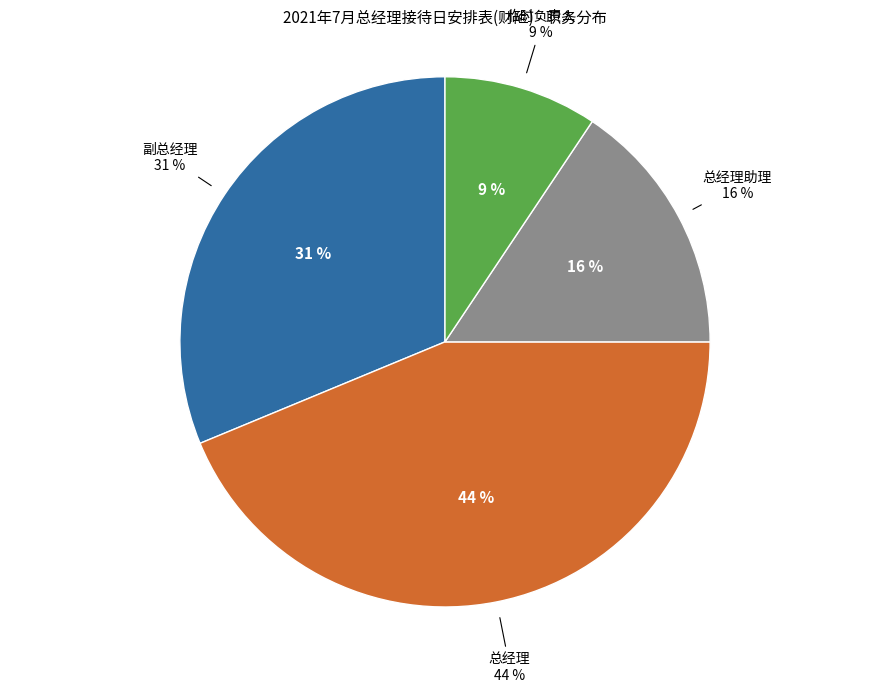

Is it true that 副总经理 is 17% of the pie?

False